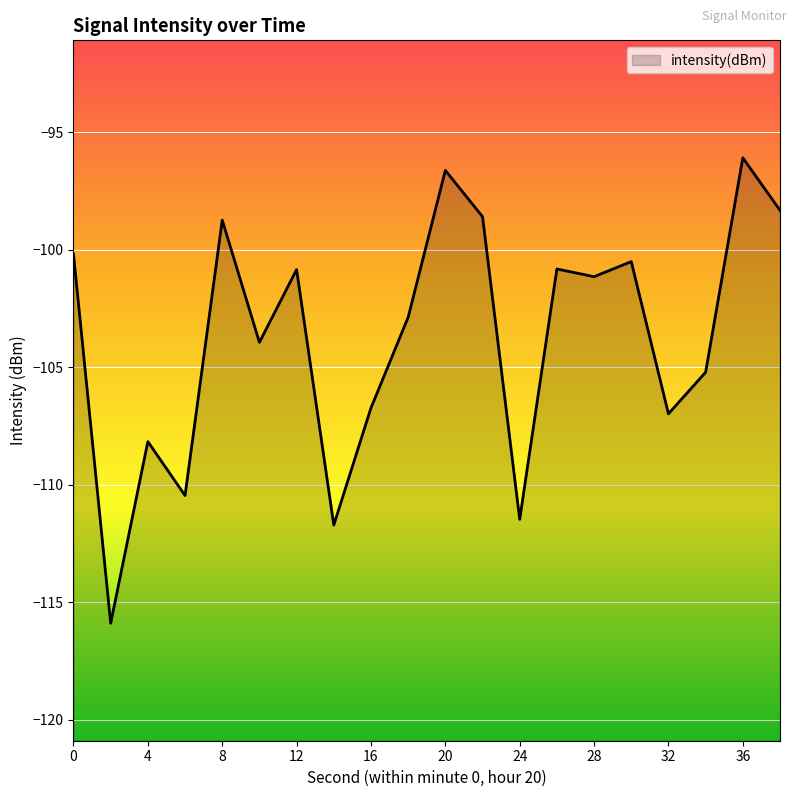

What is the greatest value displayed?

-96.1